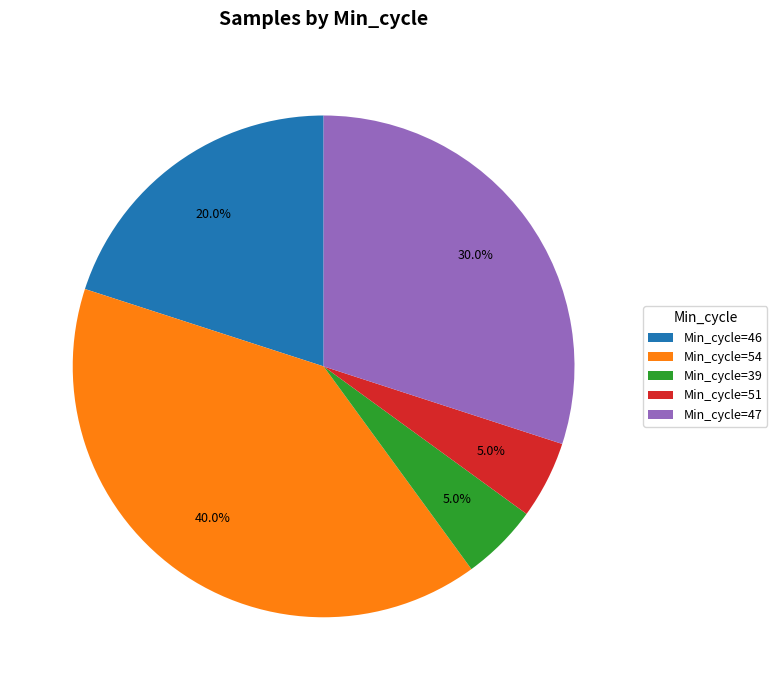

Is the sum of Min_cycle=51 and Min_cycle=46 greater than half?

No